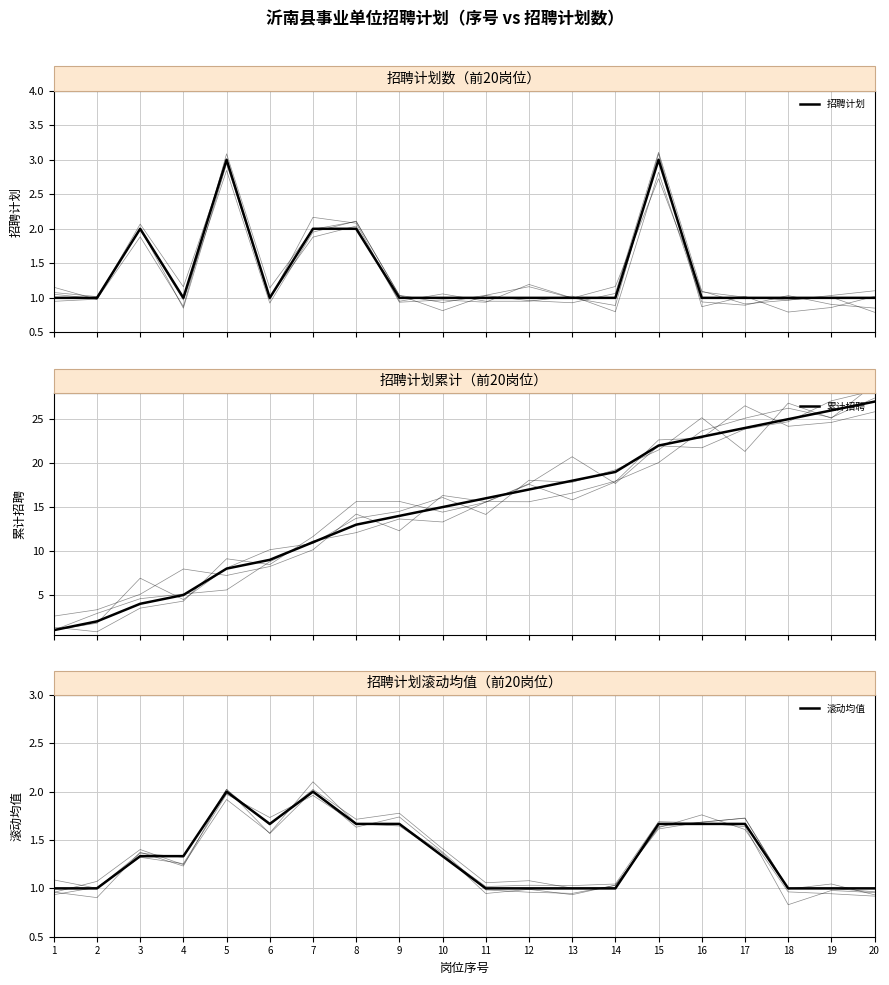

At which category is the sum across all series the highest?

20